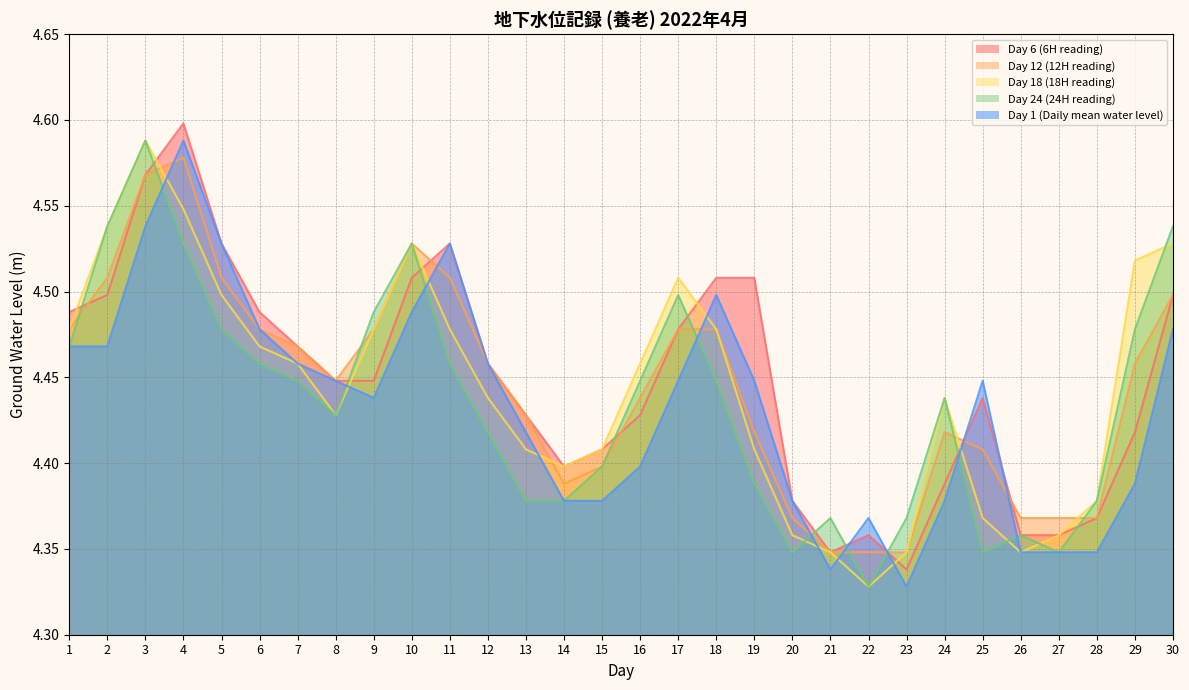

How many series are shown in this chart?

5